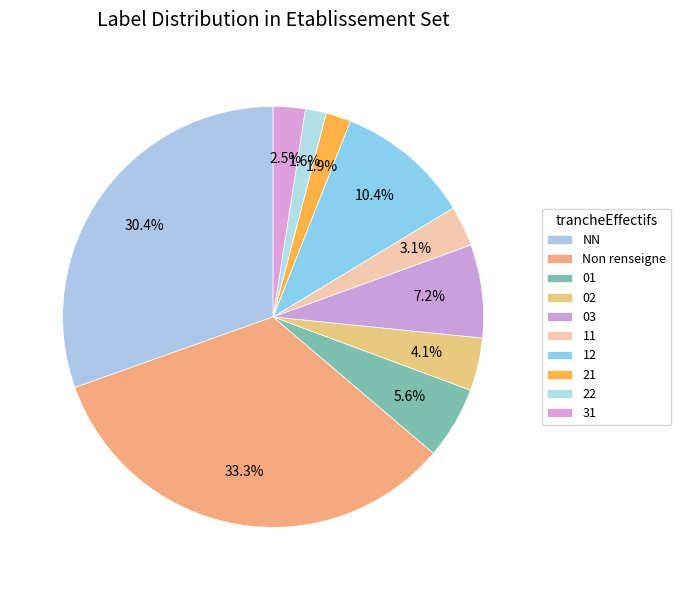

Count the number of slices in the pie.

10